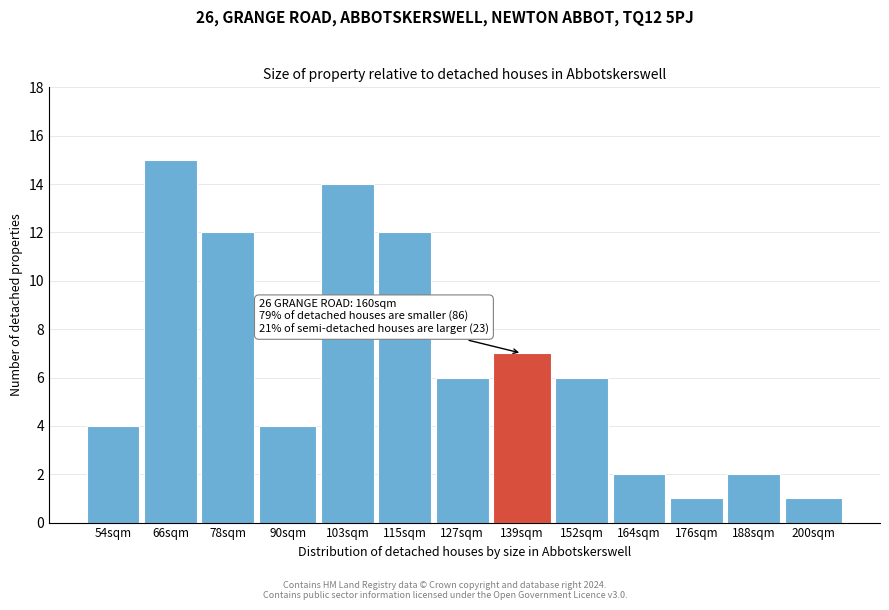

Reading left to right, list all the values displayed in this chart.

4	15	12	4	14	12	6	7	6	2	1	2	1